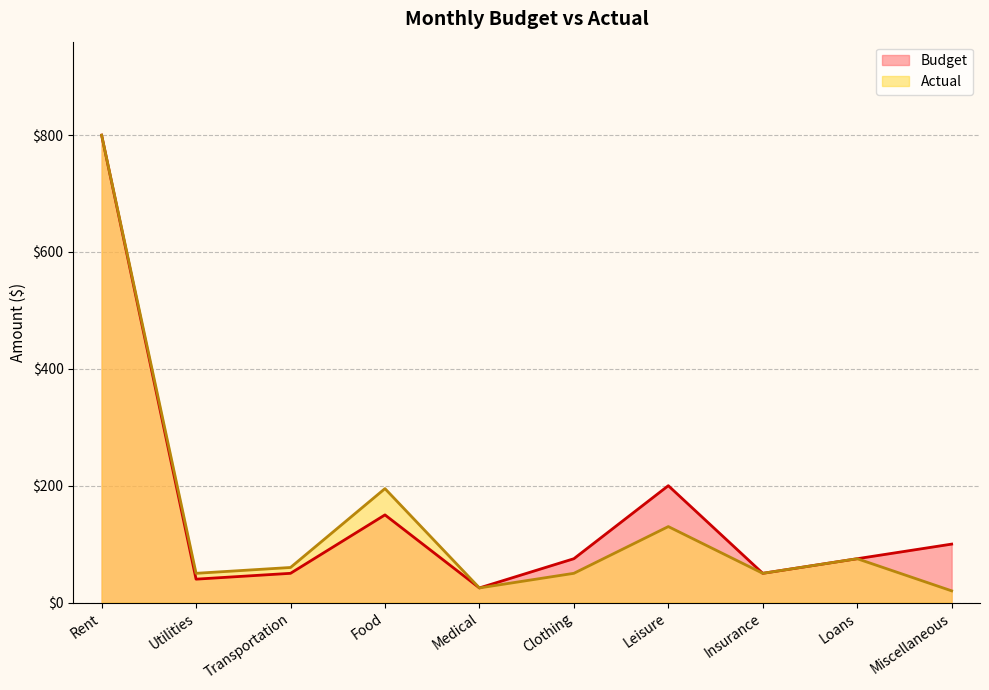

The Budget series shows 75 at Clothing. True or false?

True